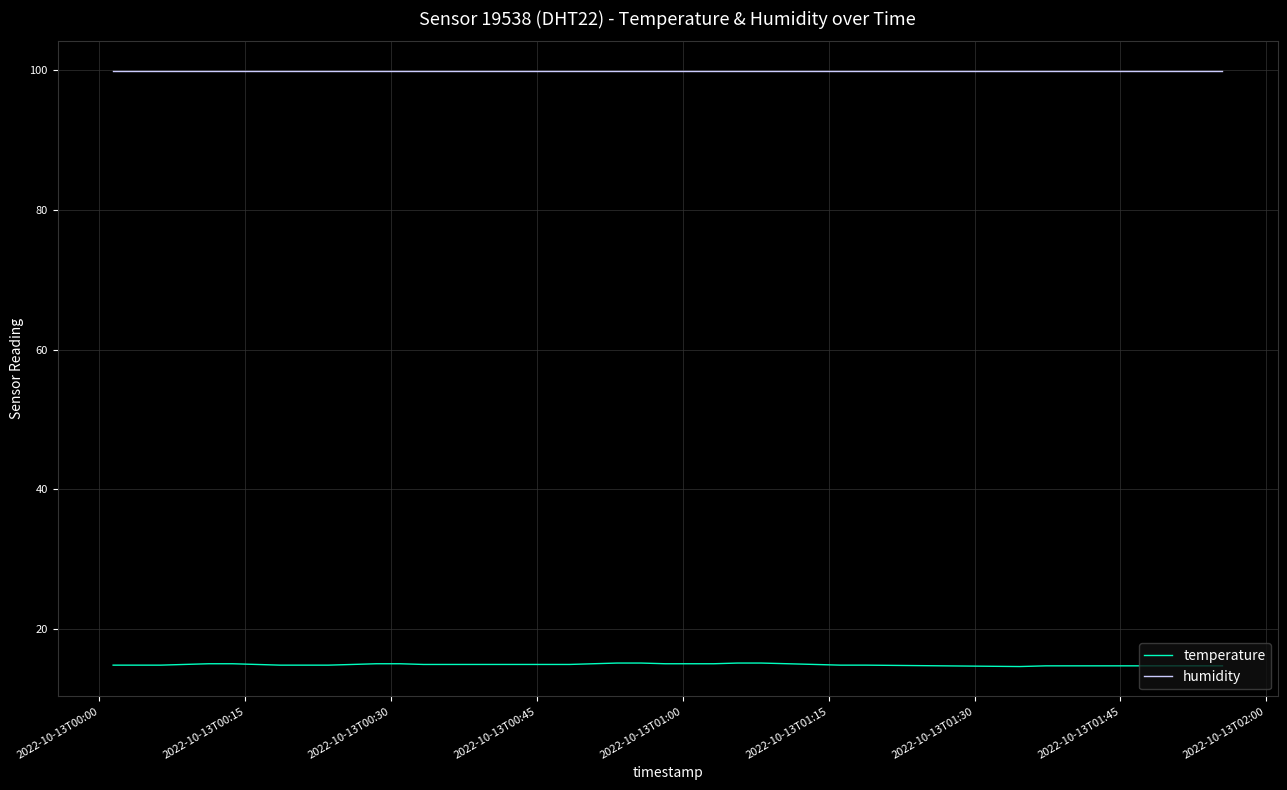

True or false: temperature and humidity intersect in this chart.

False